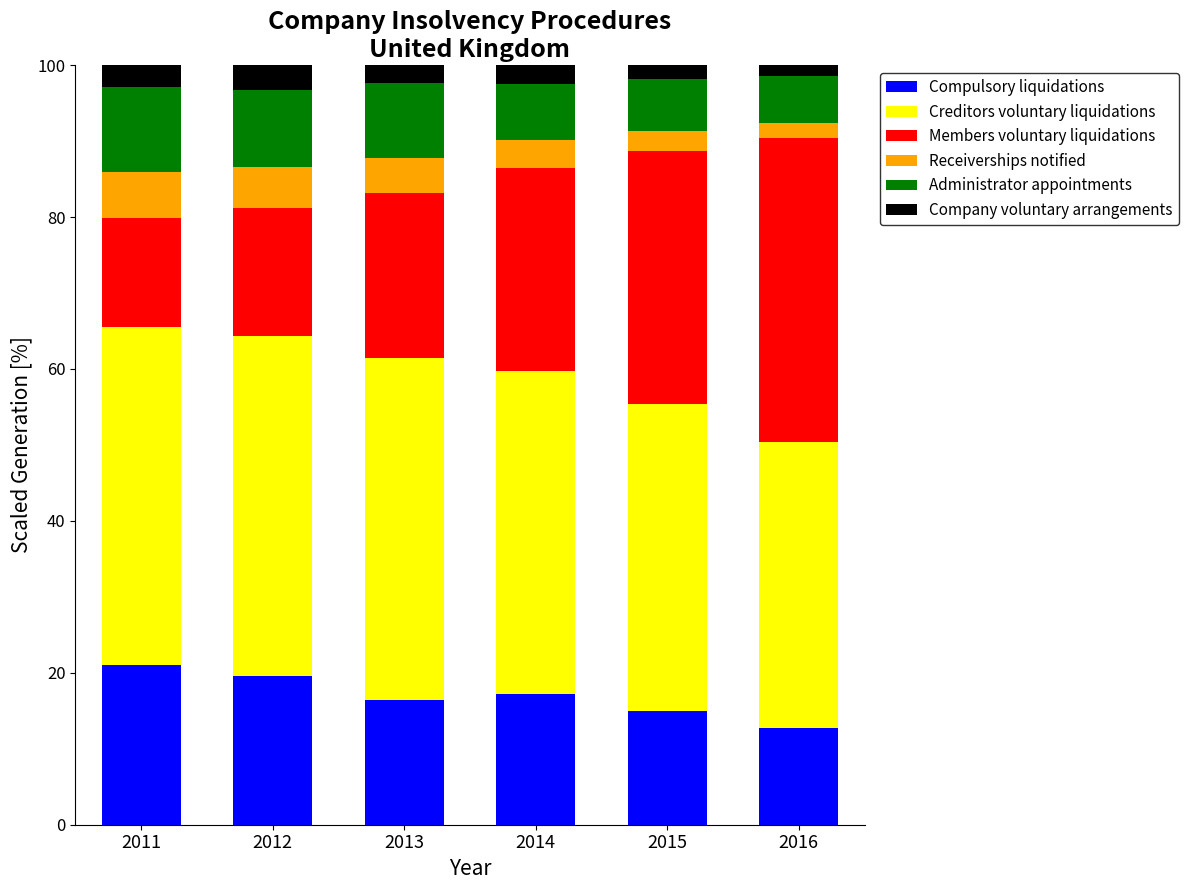

How many values in the Compulsory liquidations series are below 17?

3